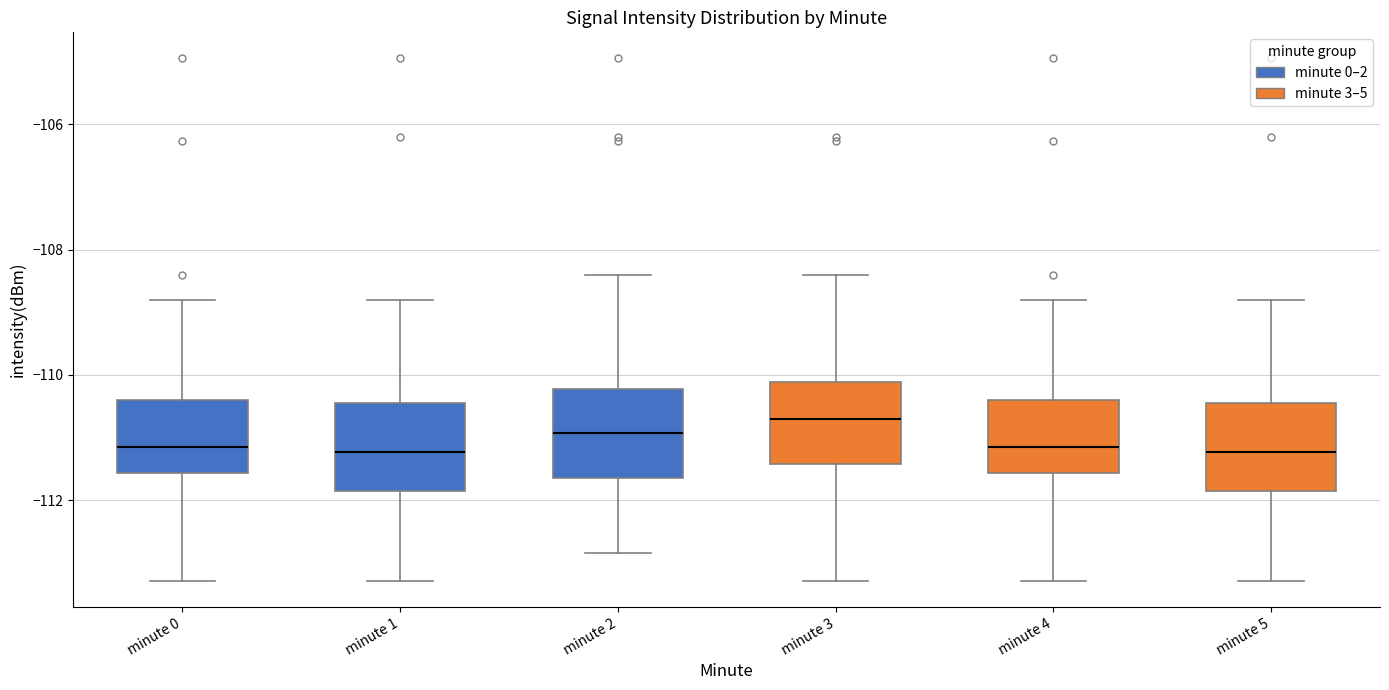

Reading left to right, read every box against the y-axis: the position of its median line, the range the box covers, and the ends of its whiskers. The values are not printed on the chart, so give them approximately, as read against the axis.

minute 0: median -111.2, box -111.6 to -110.4, whiskers -113.2 to -108.8
minute 1: median -111.2, box -111.8 to -110.4, whiskers -113.2 to -108.8
minute 2: median -111.0, box -111.6 to -110.2, whiskers -112.8 to -108.4
minute 3: median -110.8, box -111.4 to -110.2, whiskers -113.2 to -108.4
minute 4: median -111.2, box -111.6 to -110.4, whiskers -113.2 to -108.8
minute 5: median -111.2, box -111.8 to -110.4, whiskers -113.2 to -108.8